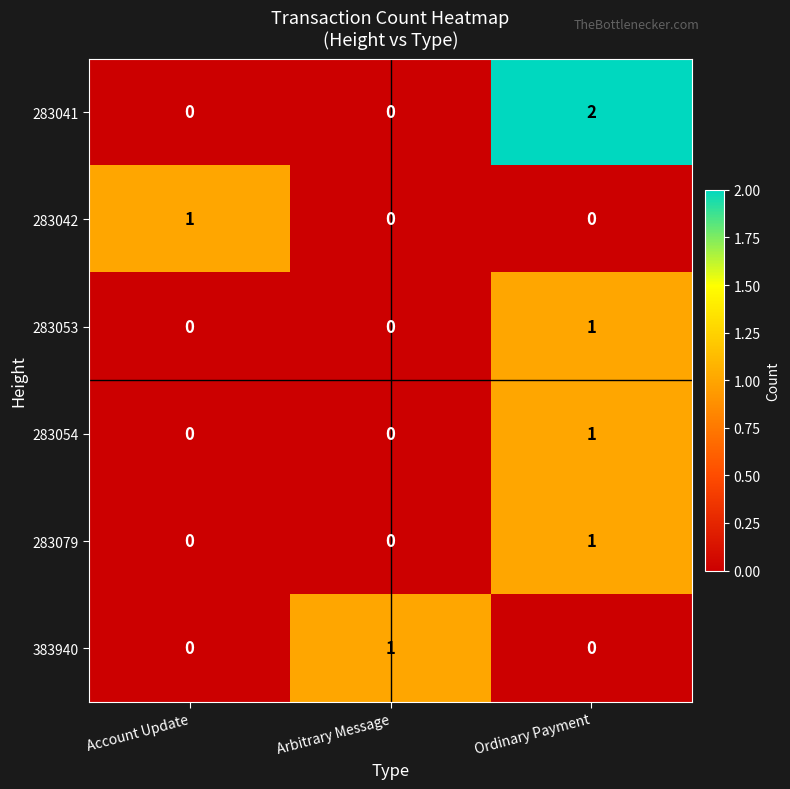

Rank the series by their maximum value, from highest to lowest.

283041, 283042, 283053, 283054, 283079, 383940